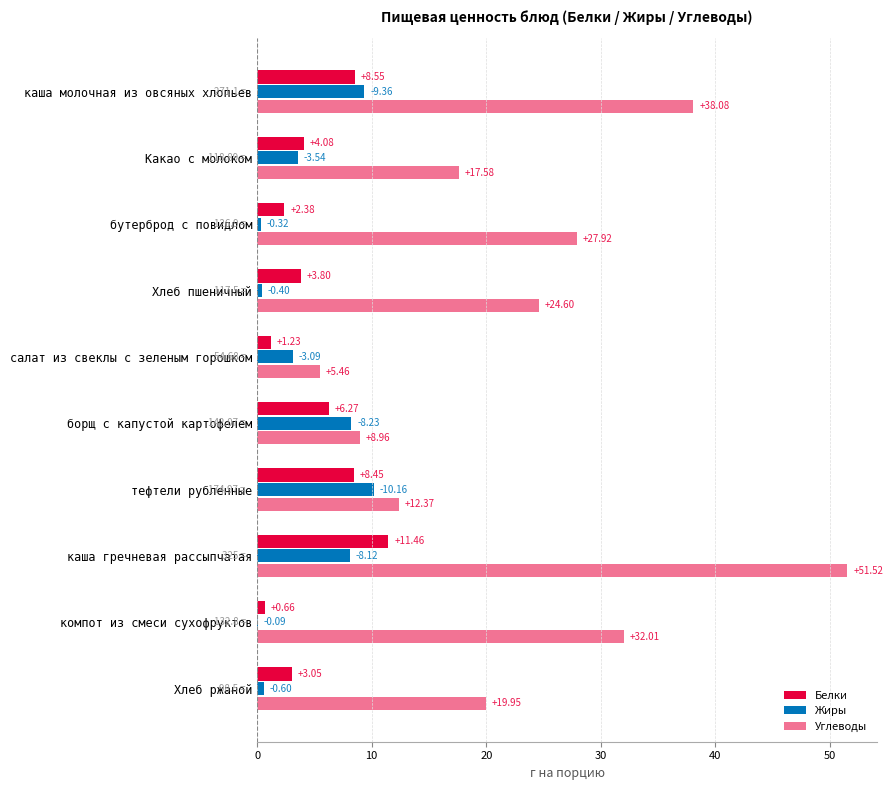

How many distinct data groups are displayed?

3